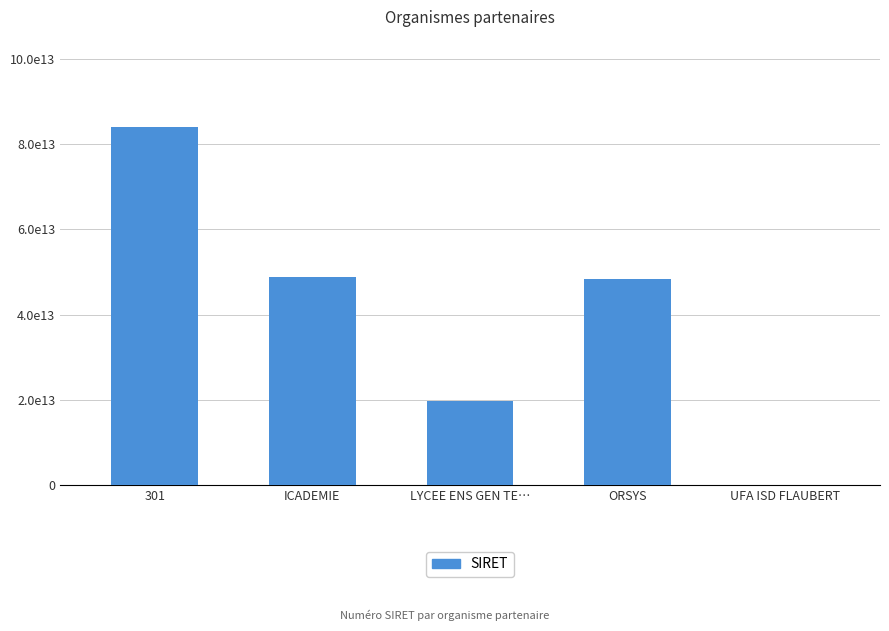

List the labels in order of value, smallest first.

UFA ISD FLAUBERT, LYCEE ENS GEN TE…, ORSYS, ICADEMIE, 301